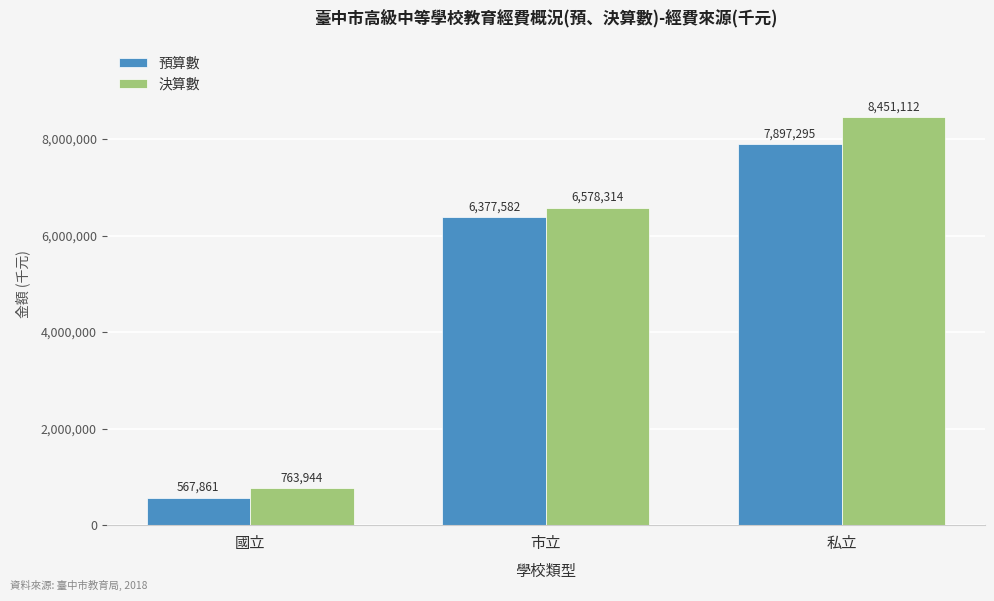

List the series in order of their peak value, lowest first.

預算數, 決算數